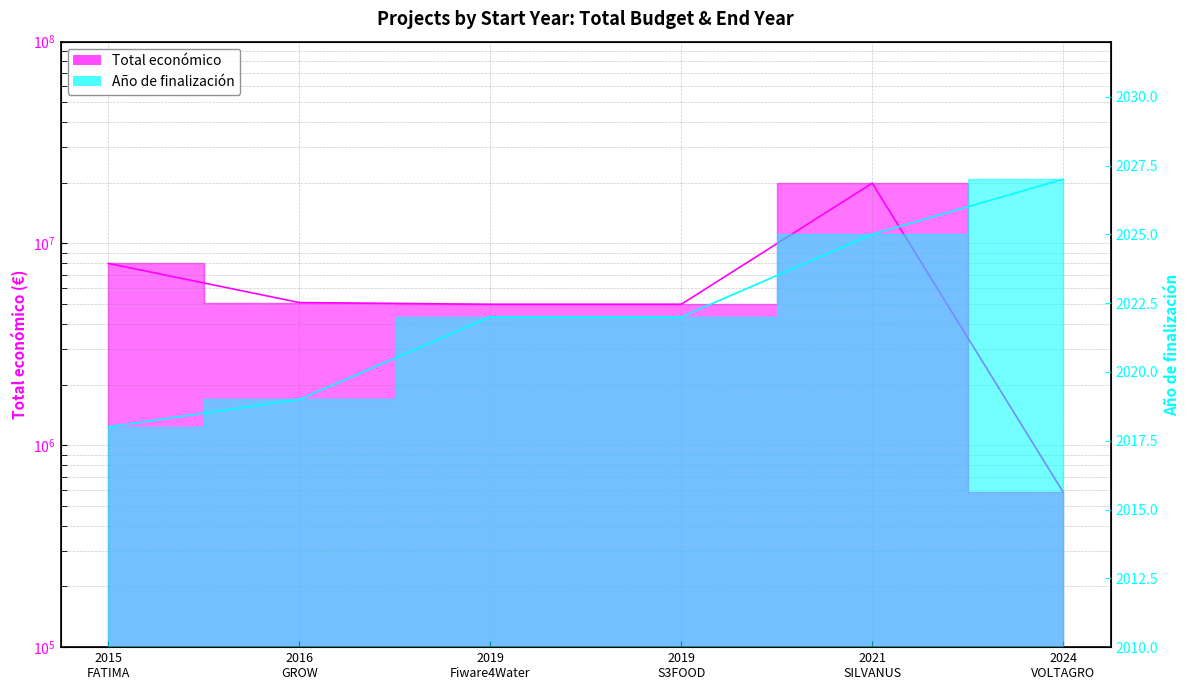

Reading right to left, extract all data points from this chart.

Total económico: 585460	19902190	4998322	4997945	5096919	7966697
Año de finalización: 2027	2025	2022	2022	2019	2018